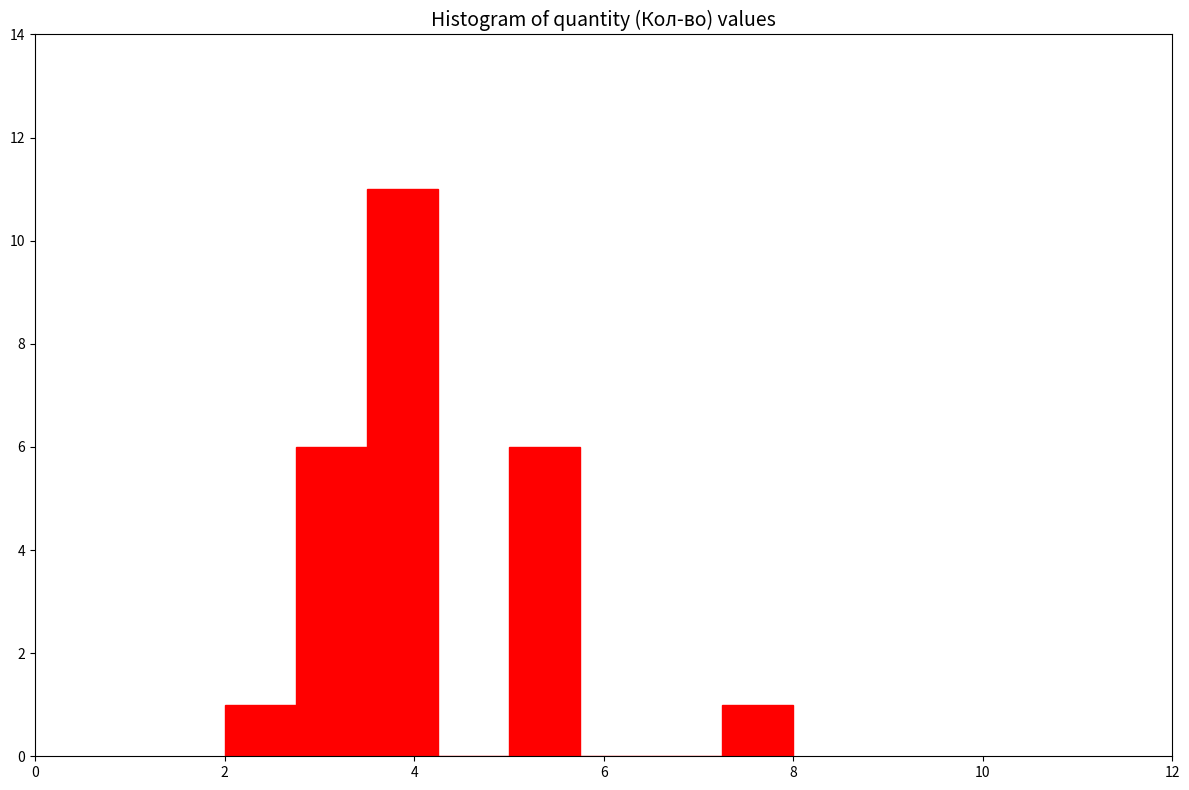

Around what value on the x-axis is the tallest bar? Give the approximate position of its centre, as read against the axis.

3.8